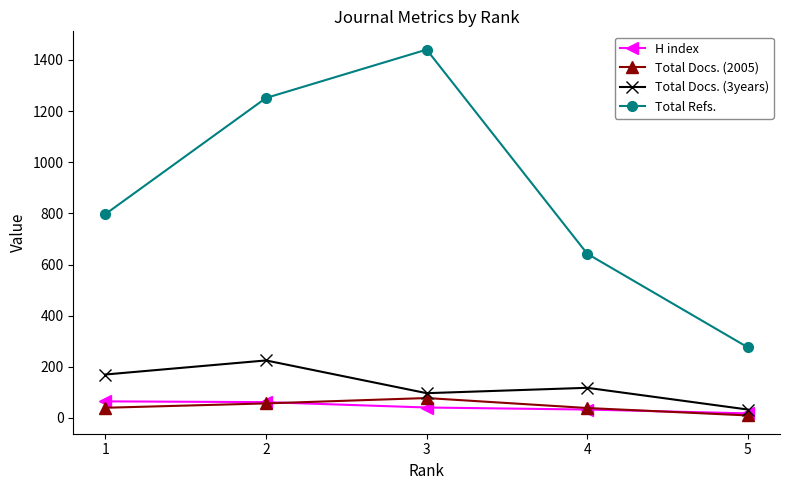

Does the chart display data point markers on the line(s)?

Yes